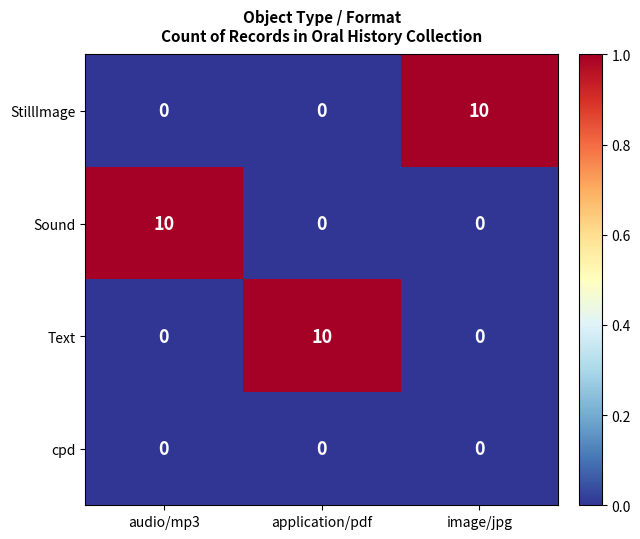

What is the maximum value shown in the chart?

10